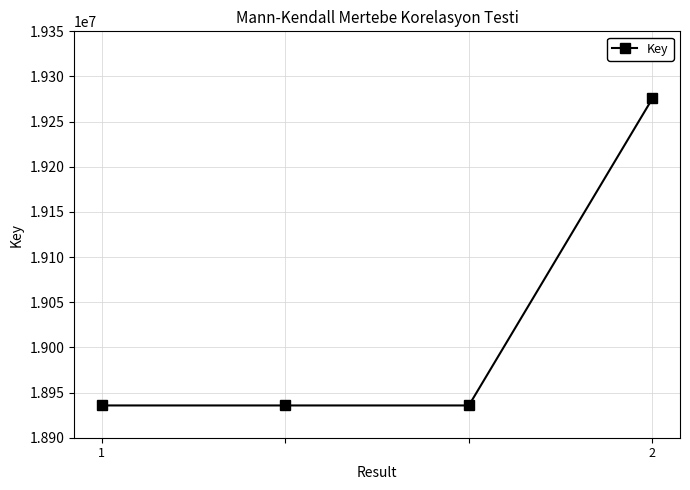

True or false: there are more than 1 points higher than both neighbors.

False